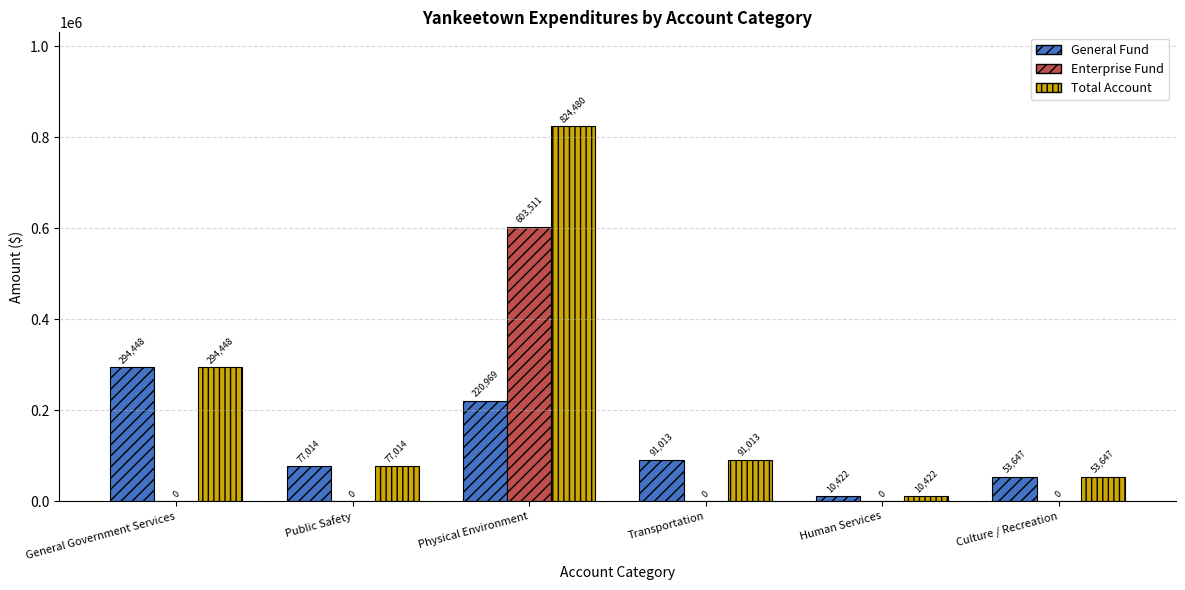

At which label is General Fund closest to 152435?

Transportation